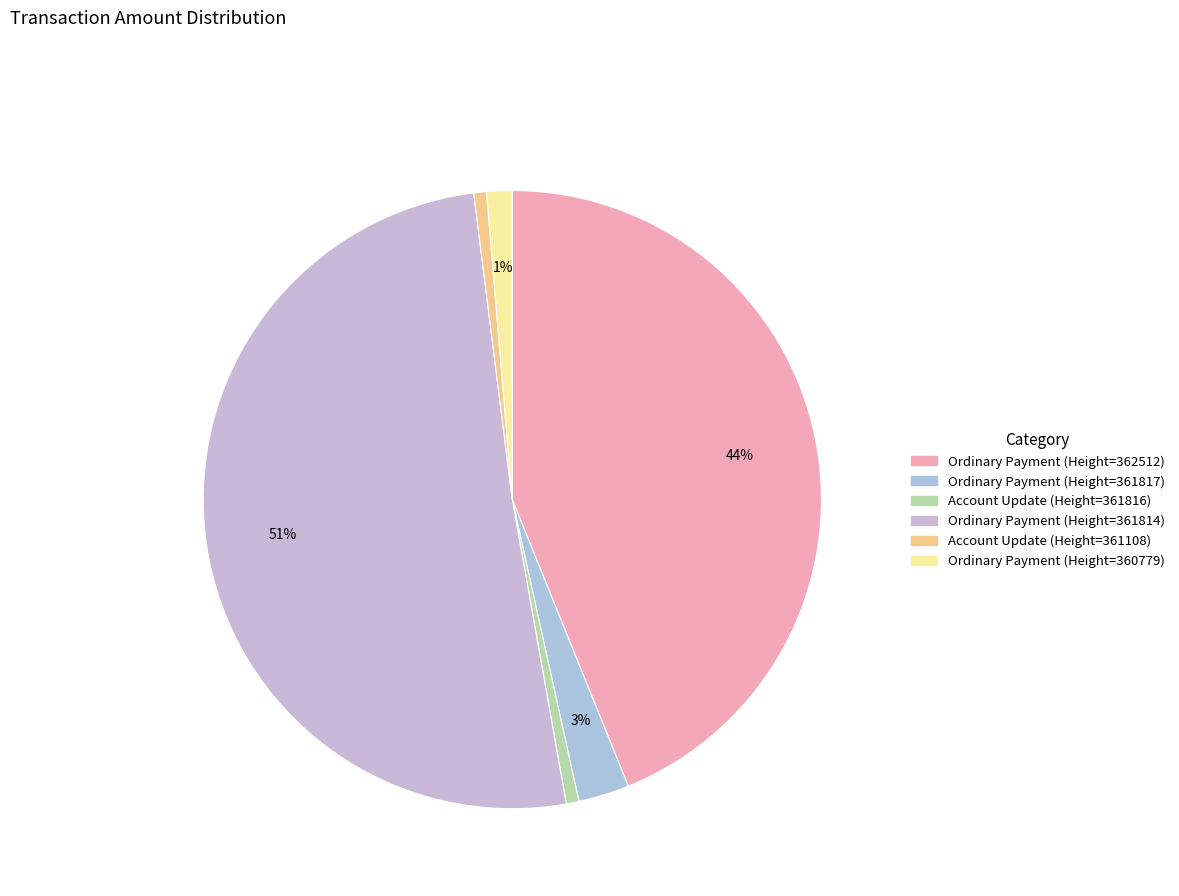

How many slices are in this pie chart?

6